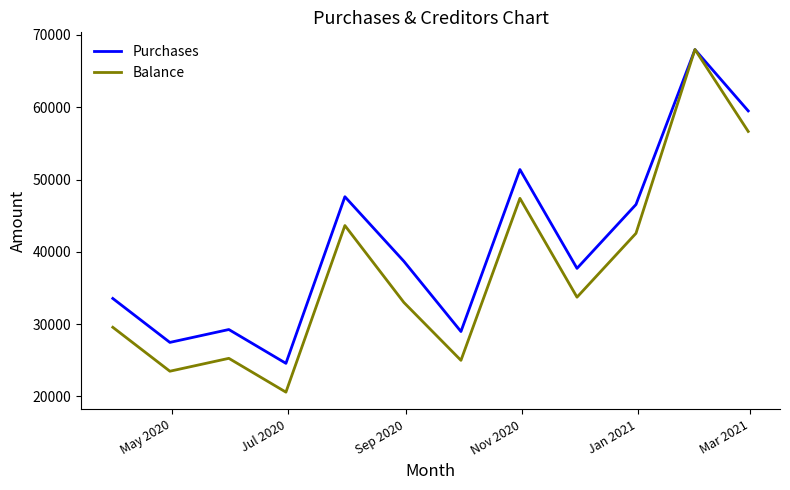

True or false: Balance has more than 2 interior local peaks.

True